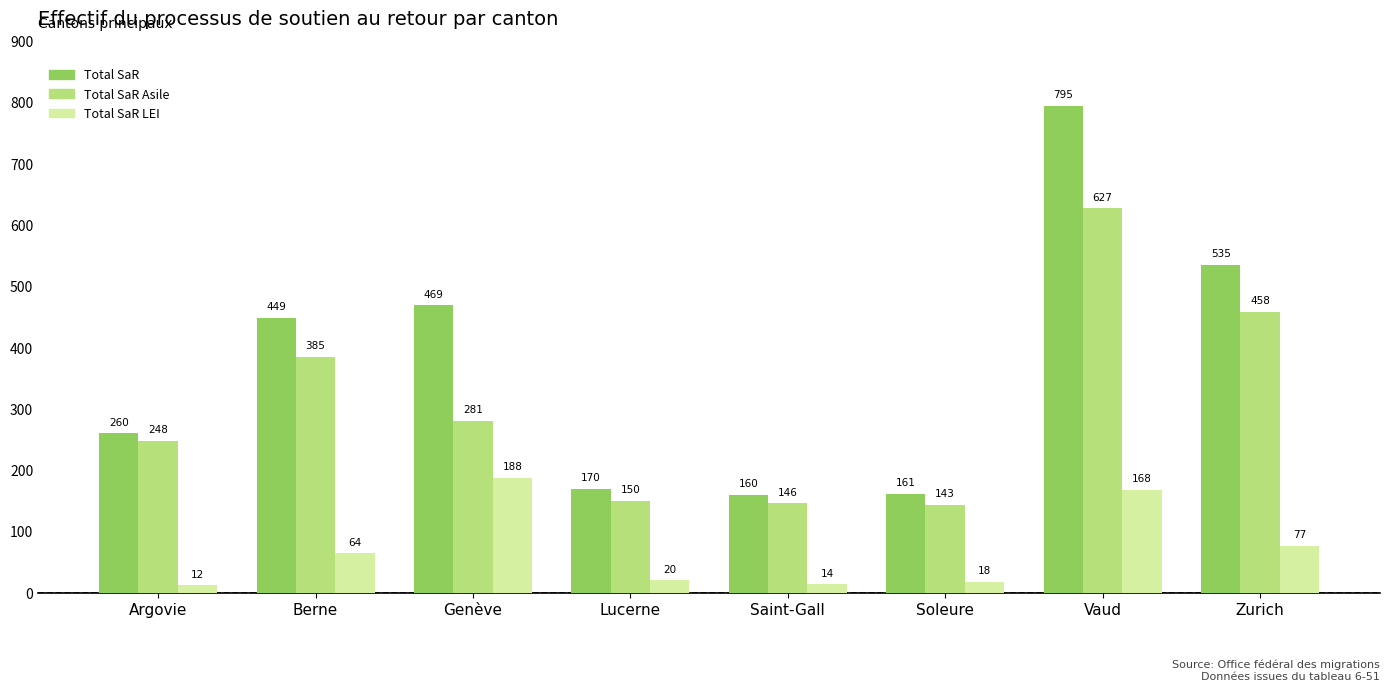

How many groups of bars are there?

8